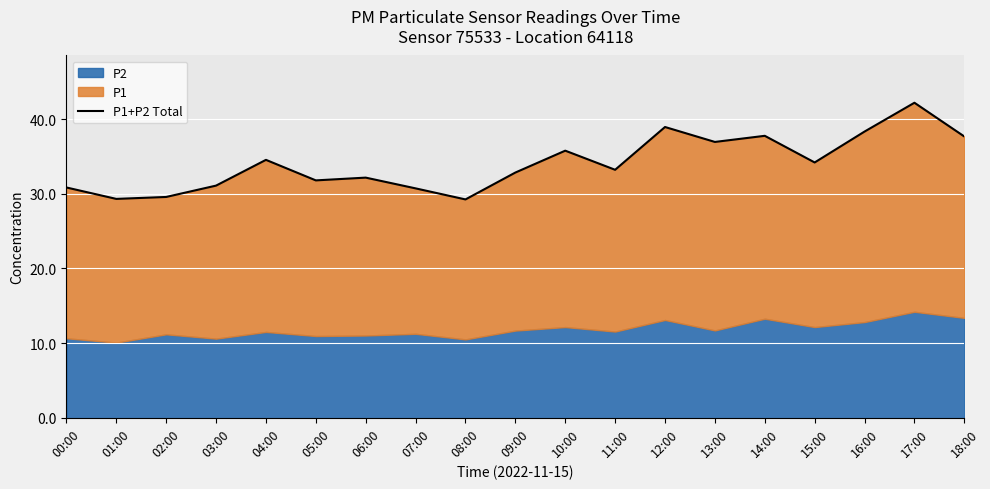

Which label corresponds to the largest value in the chart?

17:00